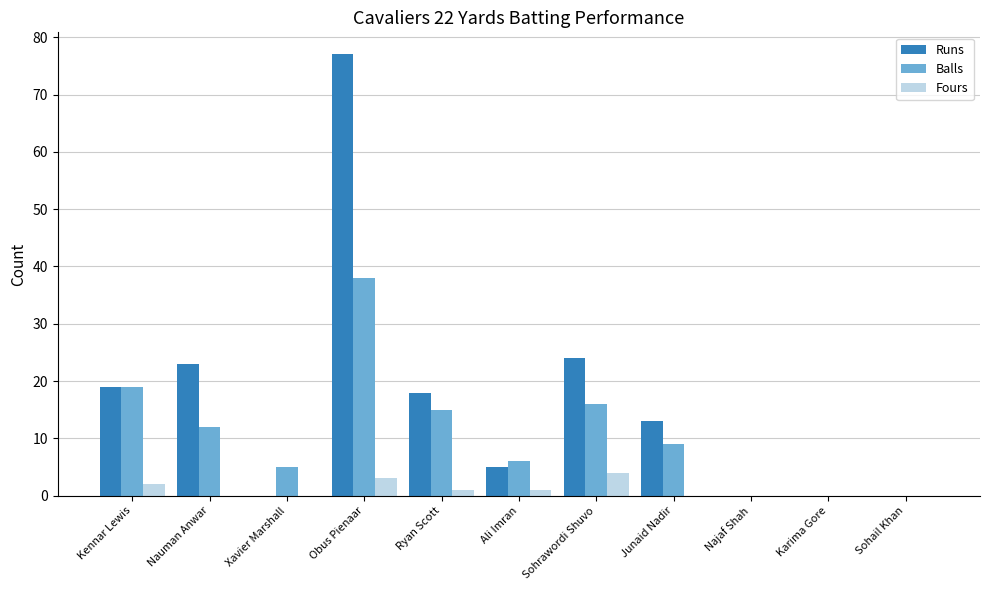

What is the average value of the Runs series?

16